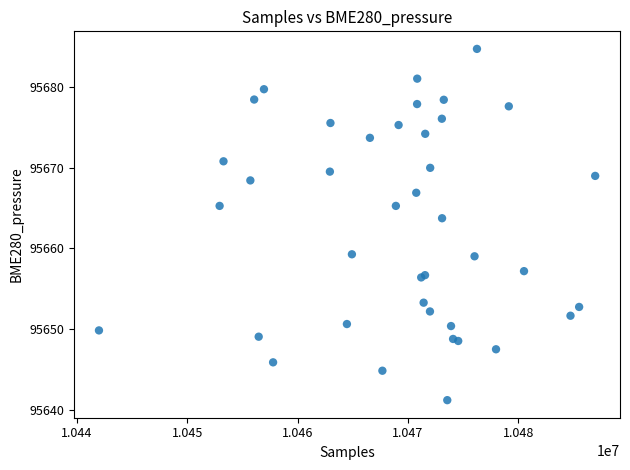

What Y value in the scatter plot is closest to 95662?

95663.8